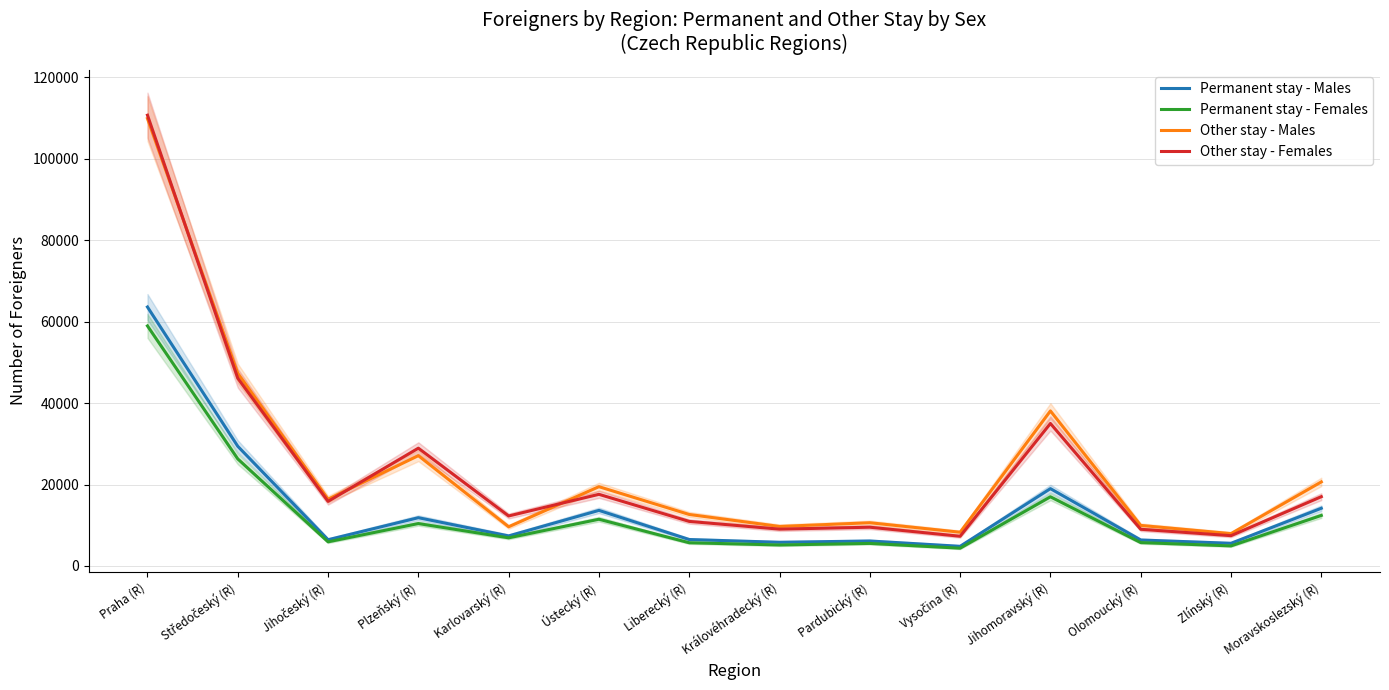

Rank the series by their maximum value, from highest to lowest.

Other stay - Females, Other stay - Males, Permanent stay - Males, Permanent stay - Females